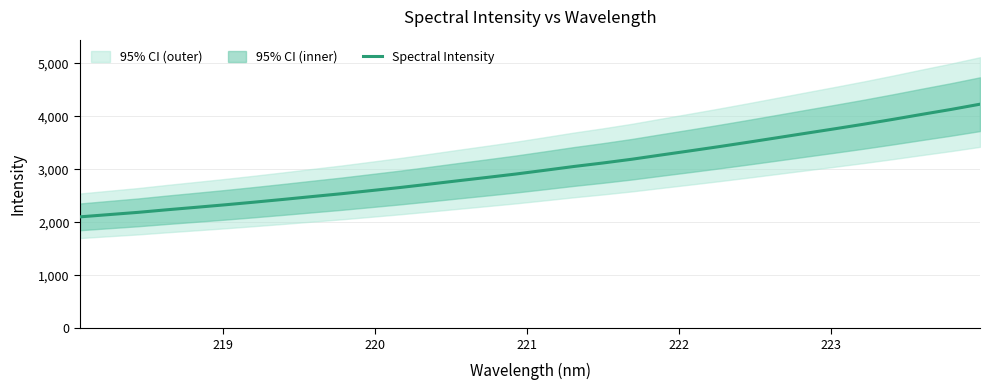

How many data points are less than 2981?

16